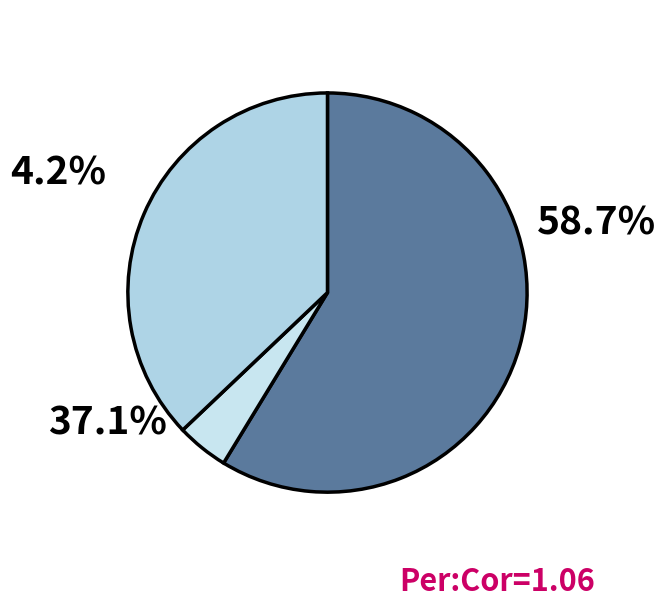

Does any single category account for the majority?

Yes